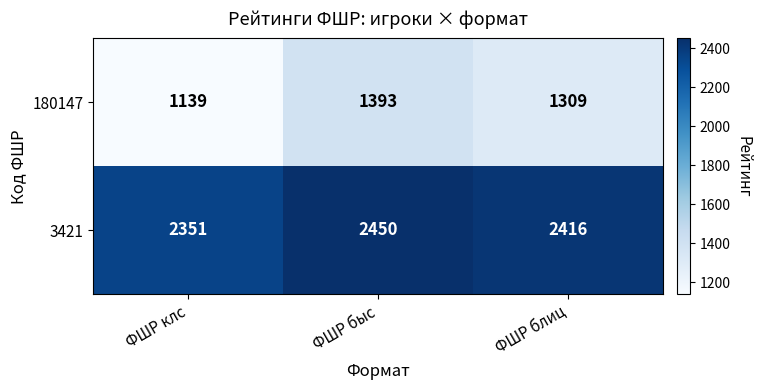

What is the spread (max minus min) of values at ФШР клс?

1212